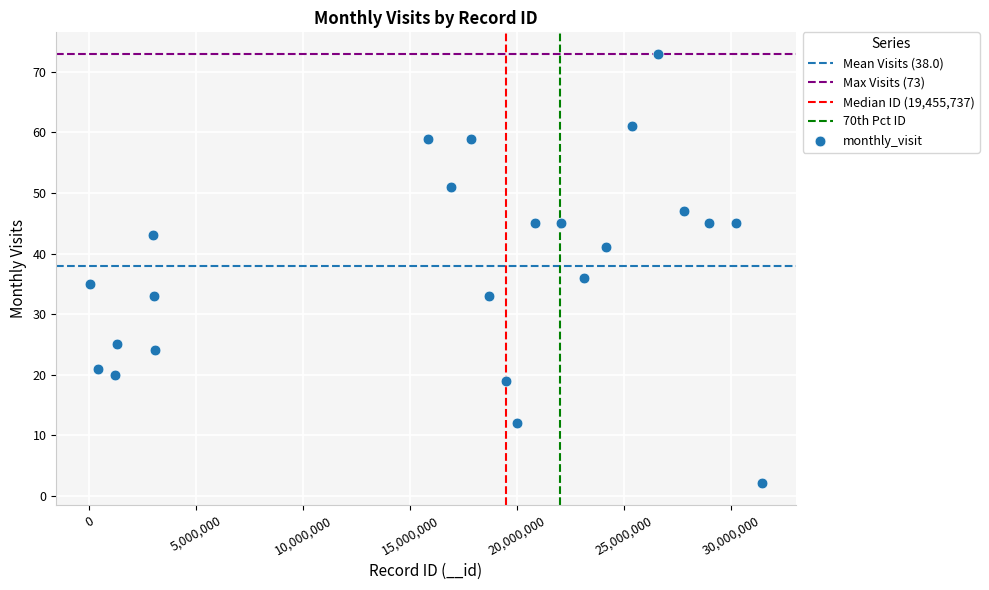

What is the range of X values (max minus min)?

31405544